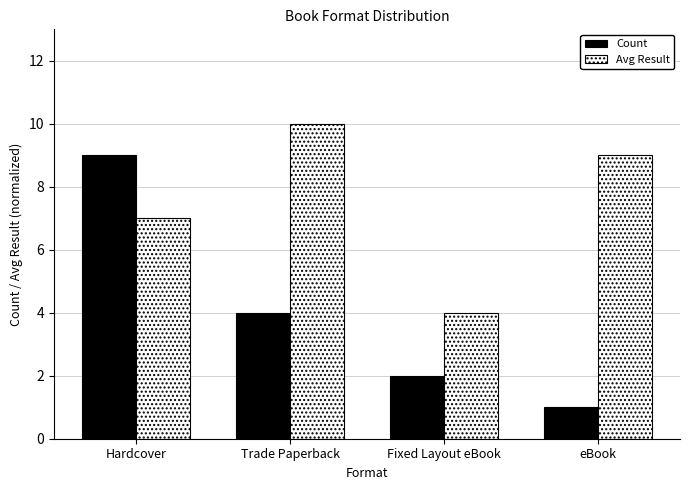

Which category has the highest value in the Count series?

Hardcover